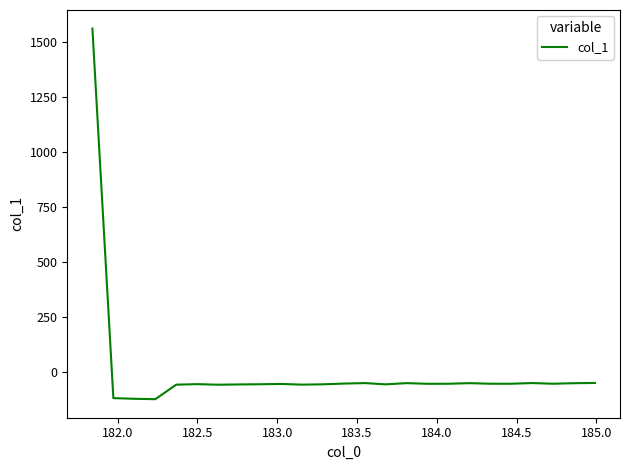

What is the difference between the maximum and minimum values?

1681.2